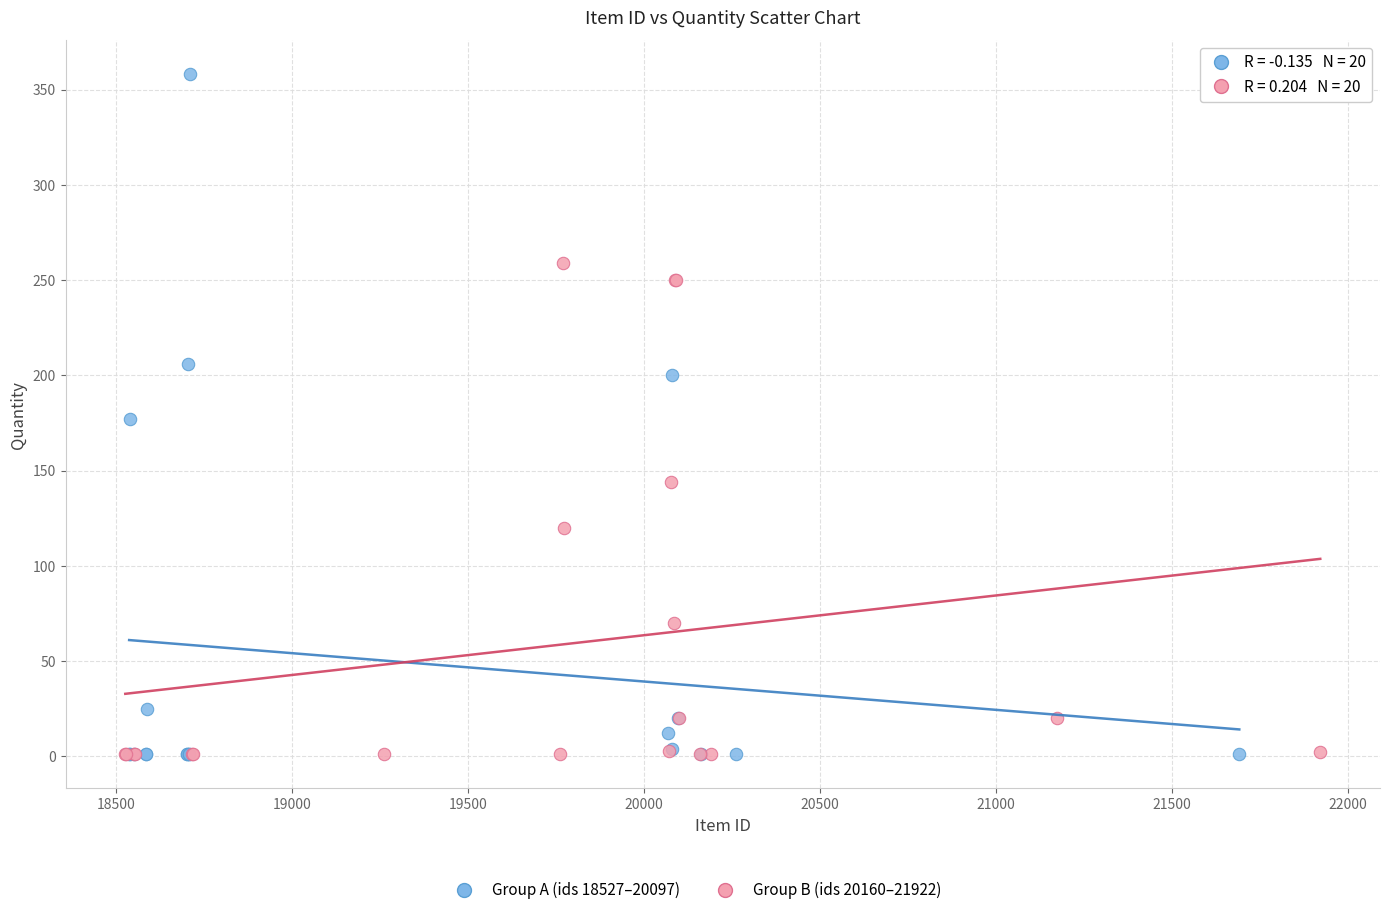

Which series reaches the maximum Y coordinate?

Group A (ids 18527–20097)